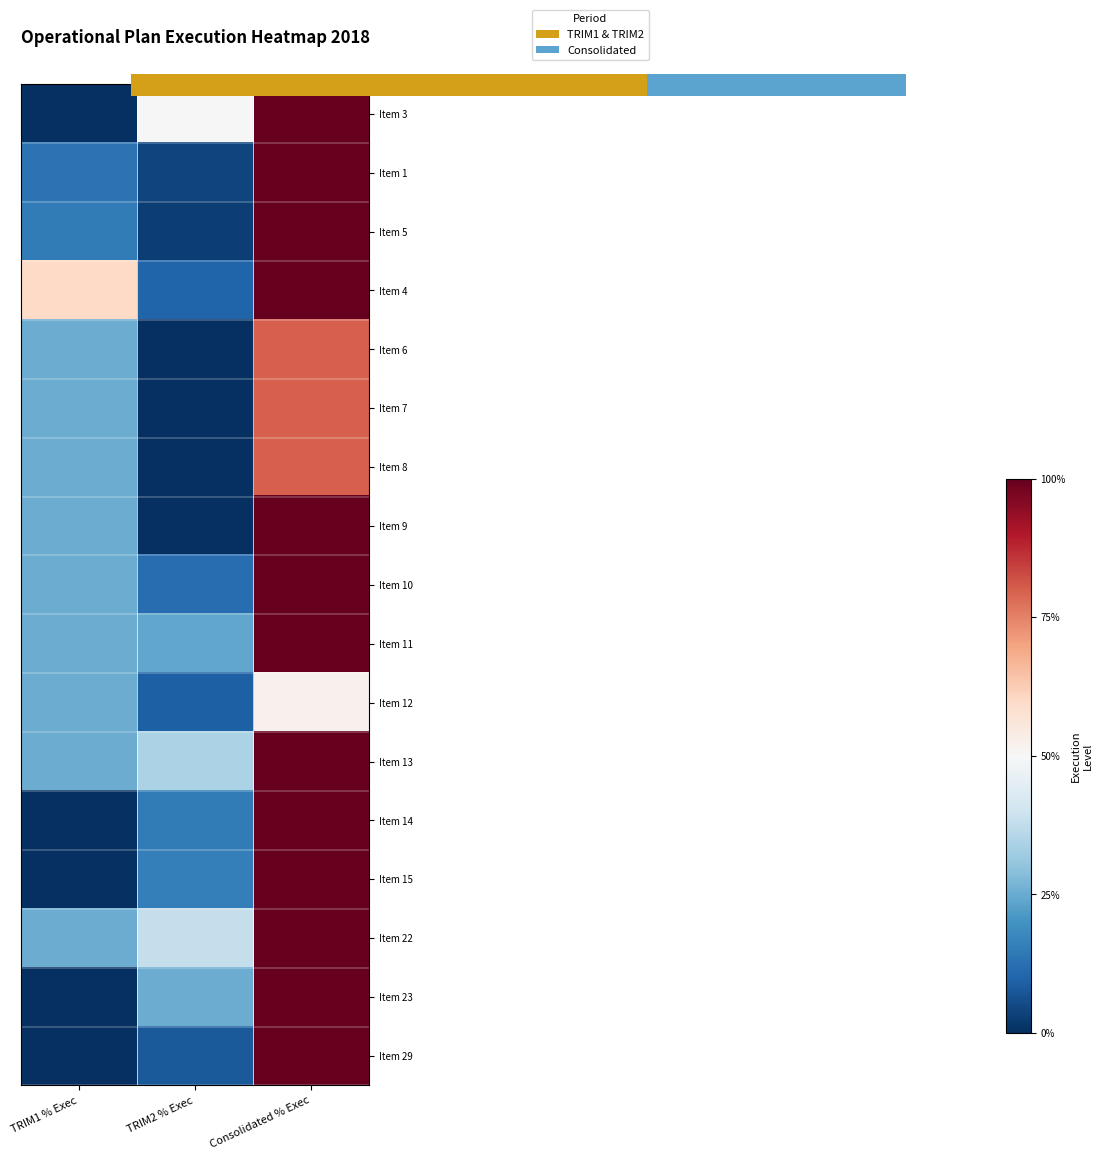

Is the value of Item 14 at TRIM1 % Exec greater than the value of Item 29 at Consolidated % Exec?

No